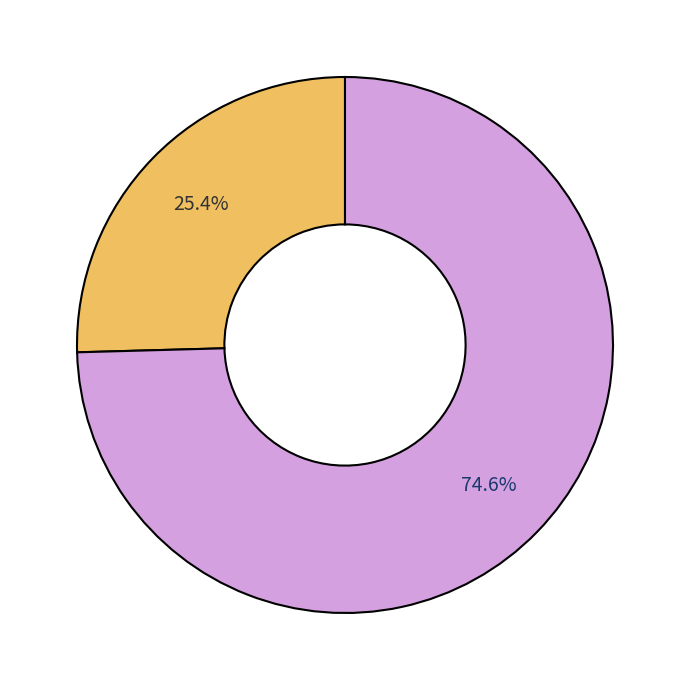

Is there a majority slice in this chart?

Yes